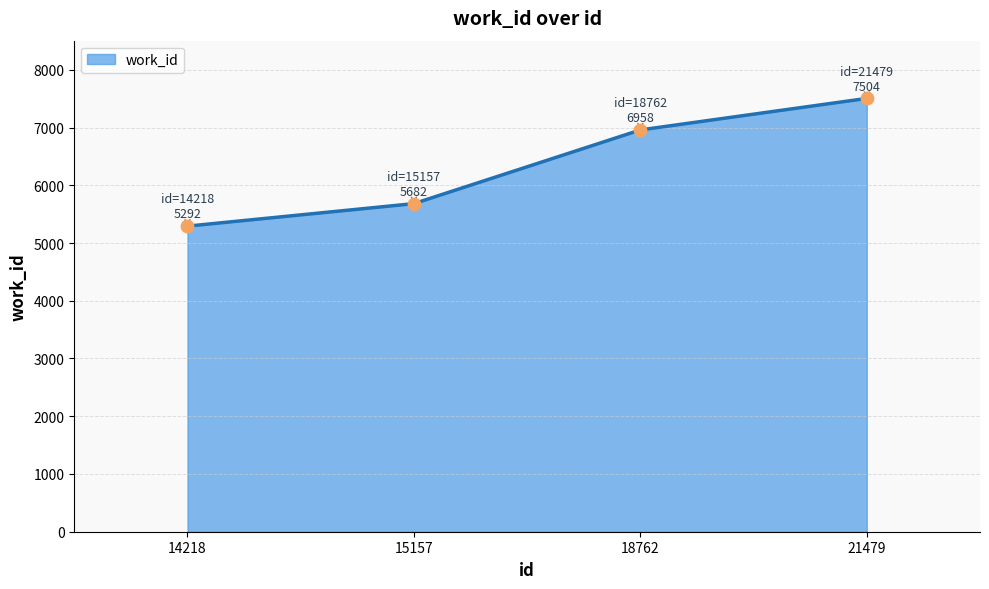

Approximately how many times larger is the value at 18762 compared to 21479?

0.9